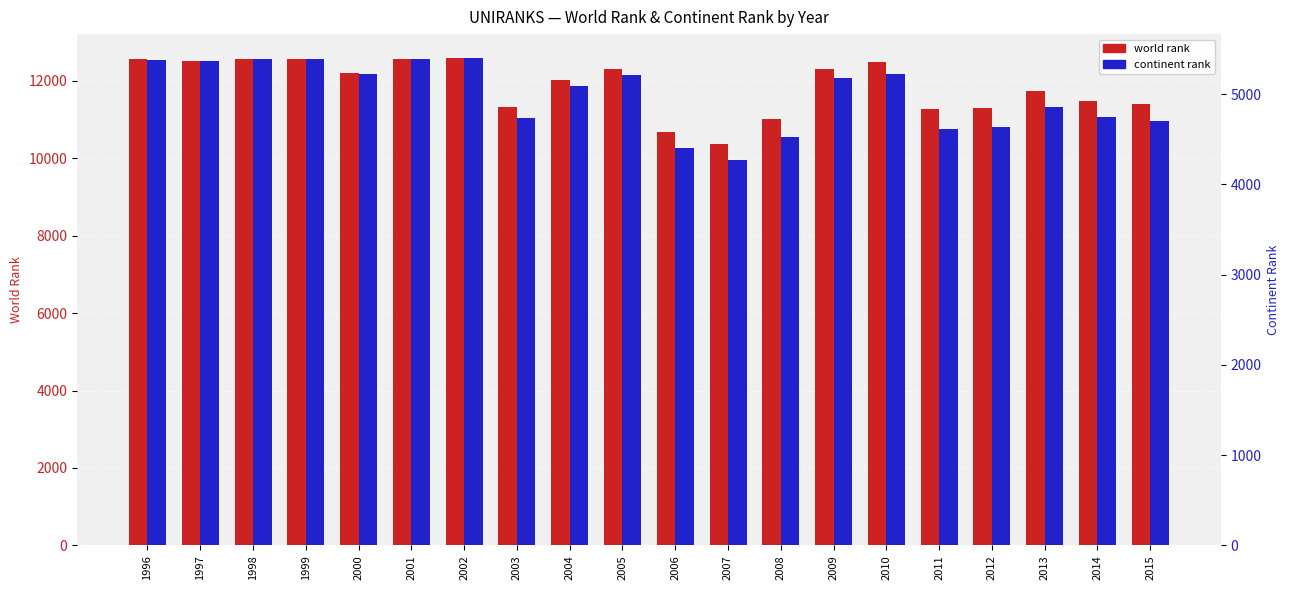

Reading right to left, transcribe all the data shown in this chart.

world rank: 11416	11476	11749	11307	11274	12479	12310	11029	10358	10672	12313	12015	11333	12581	12572	12218	12572	12572	12525	12572
continent rank: 4701	4742	4855	4640	4615	5220	5184	4522	4268	4404	5218	5095	4734	5396	5390	5221	5390	5390	5363	5382